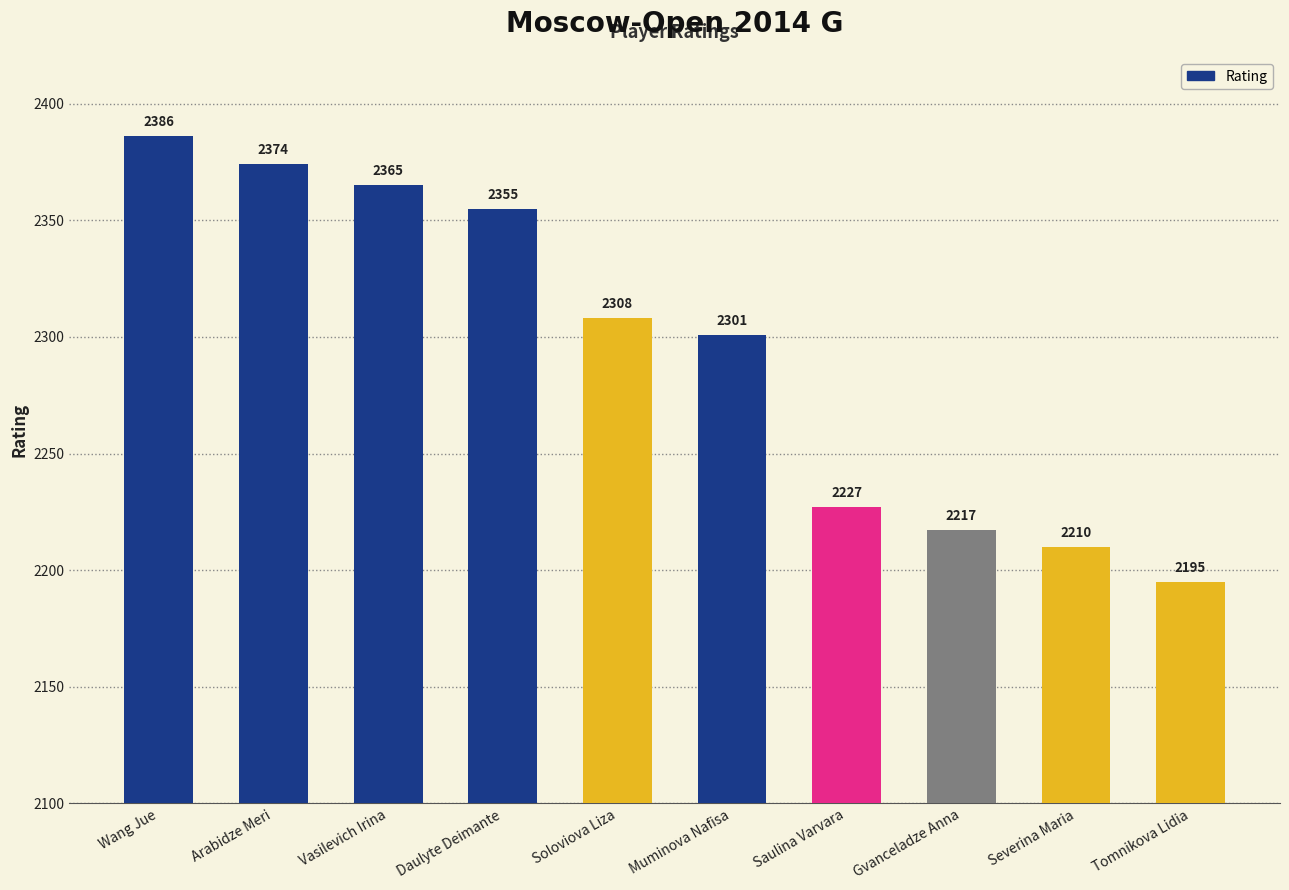

Reading left to right, list all the values displayed in this chart.

2386	2374	2365	2355	2308	2301	2227	2217	2210	2195